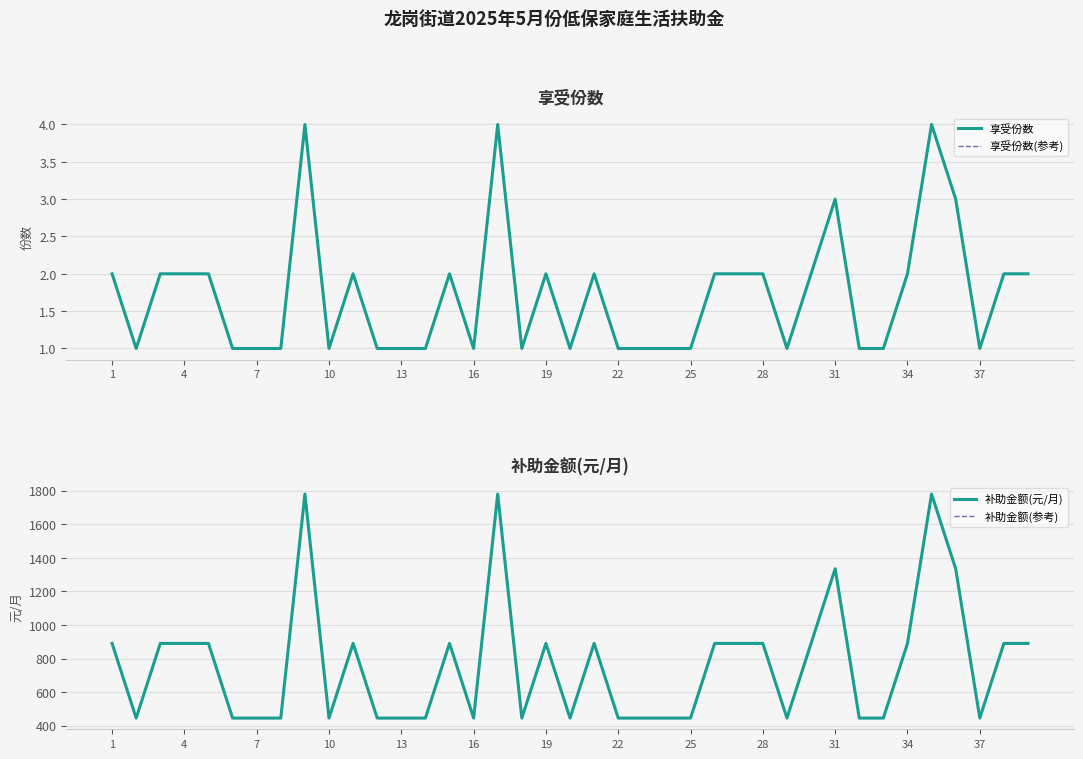

Reading left to right, what are all the values shown in this chart?

享受份数: 2	1	2	2	2	1	1	1	4	1	2	1	1	1	2	1	4	1	2	1	2	1	1	1	1	2	2	2	1	2	3	1	1	2	4	3	1	2	2
享受份数(参考): 2	1	2	2	2	1	1	1	4	1	2	1	1	1	2	1	4	1	2	1	2	1	1	1	1	2	2	2	1	2	3	1	1	2	4	3	1	2	2
补助金额(元/月): 890	445	890	890	890	445	445	445	1780	445	890	445	445	445	890	445	1780	445	890	445	890	445	445	445	445	890	890	890	445	890	1335	445	445	890	1780	1335	445	890	890
补助金额(参考): 890	445	890	890	890	445	445	445	1780	445	890	445	445	445	890	445	1780	445	890	445	890	445	445	445	445	890	890	890	445	890	1335	445	445	890	1780	1335	445	890	890